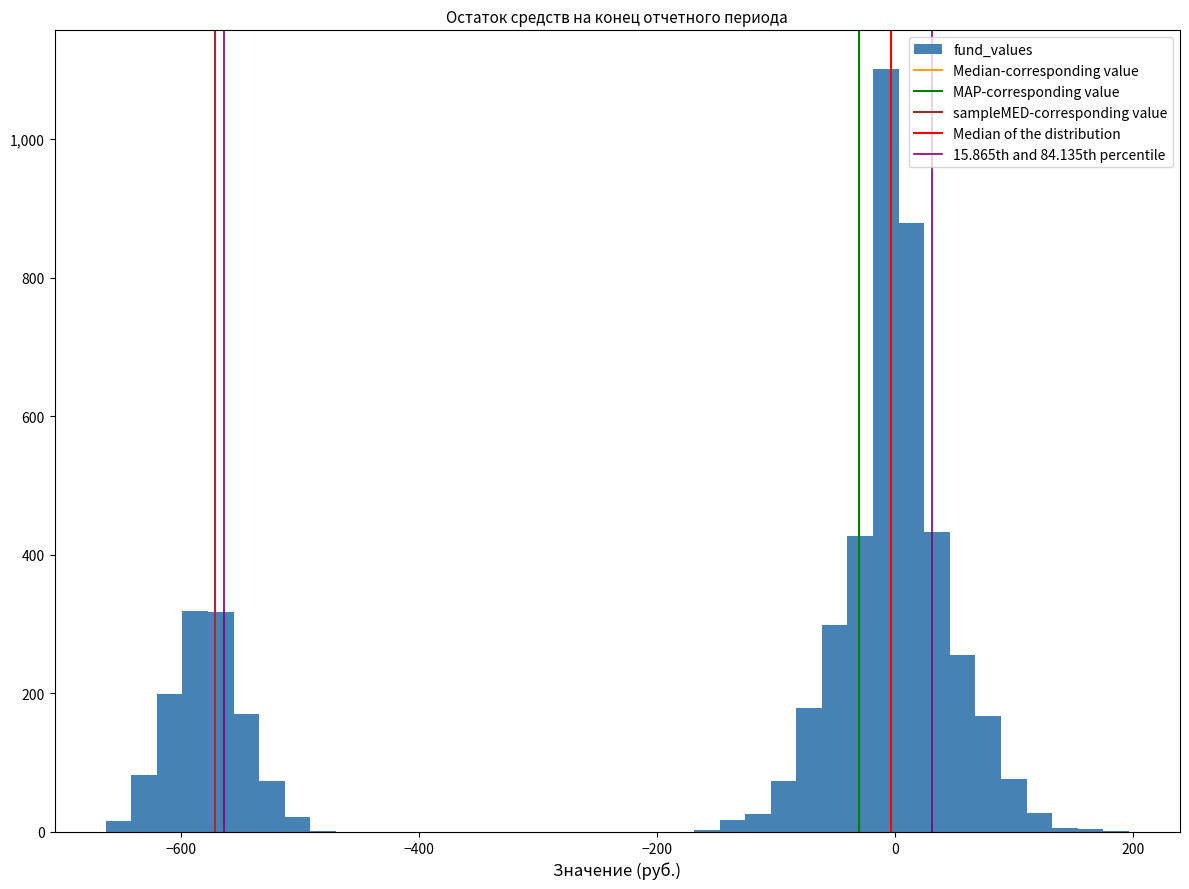

Read against the x-axis, roughly where is the centre of the tallest bar?

0